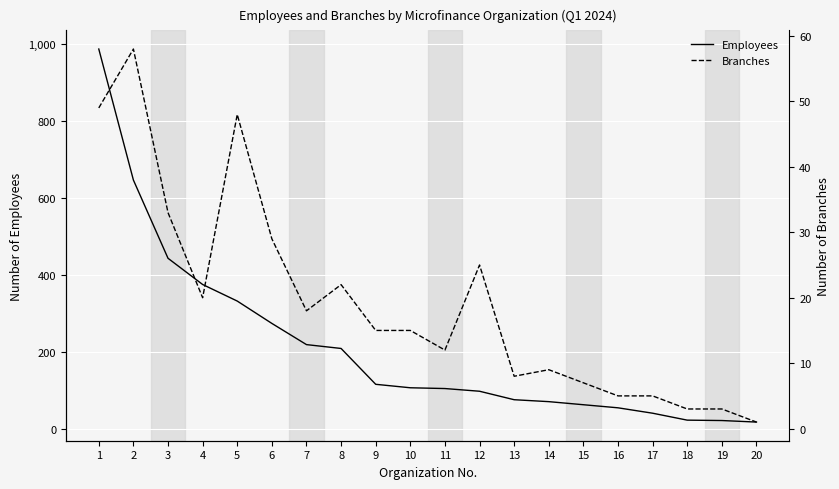

Which series changed the most between 6 and 18?

Employees